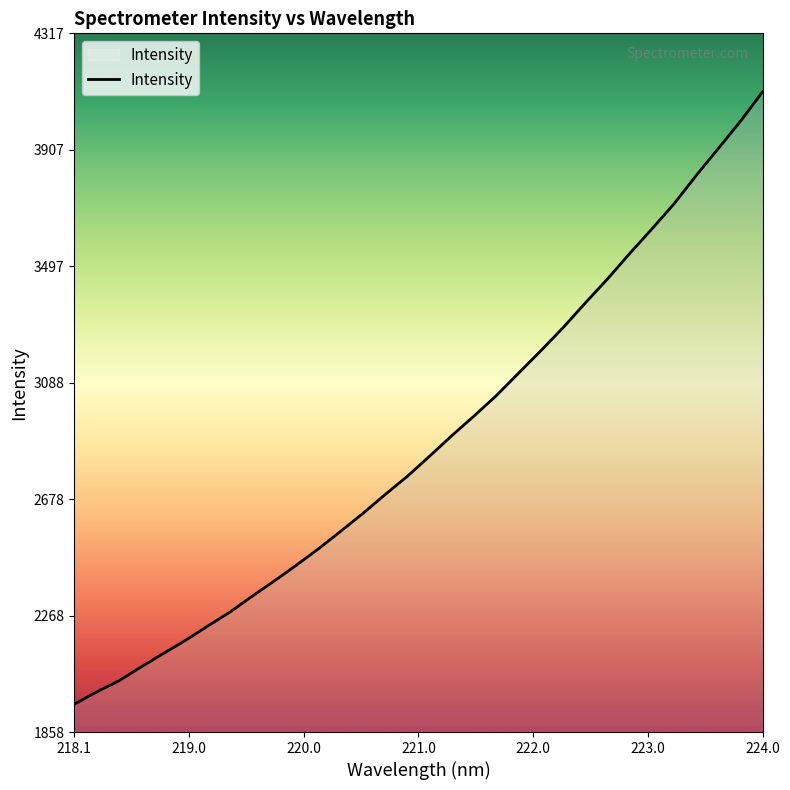

What is the smallest value displayed?

1956.2